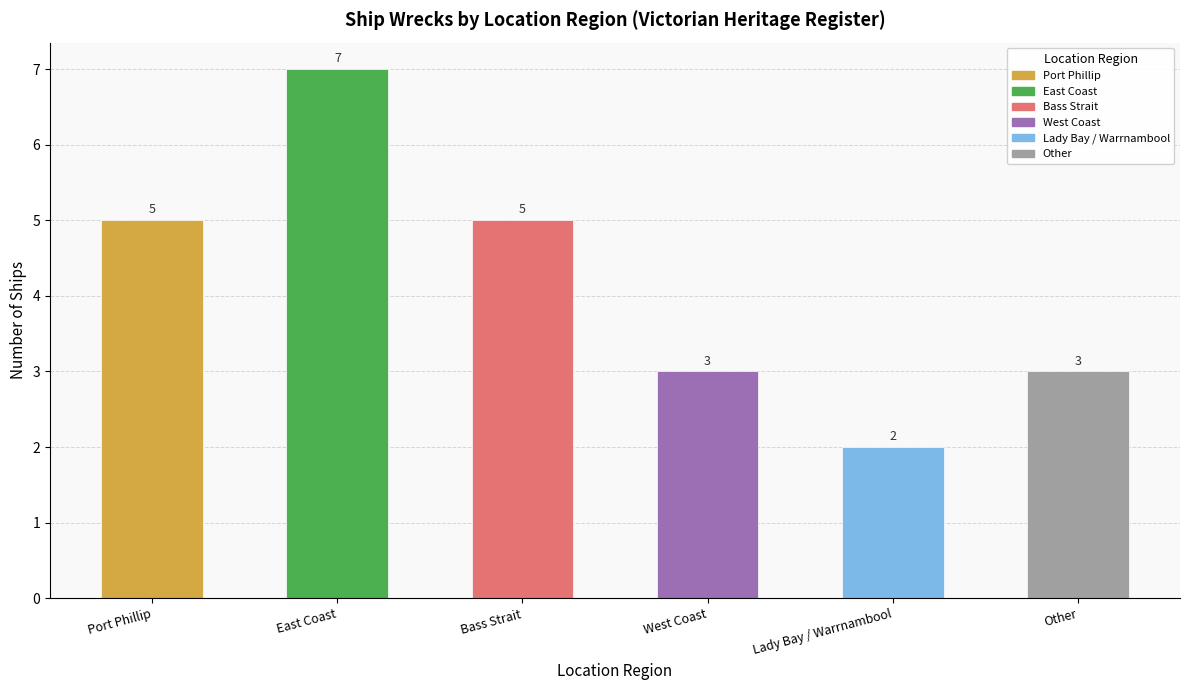

Reading left to right, transcribe all the data shown in this chart.

Port Phillip=5	East Coast=7	Bass Strait=5	West Coast=3	Lady Bay / Warrnambool=2	Other=3